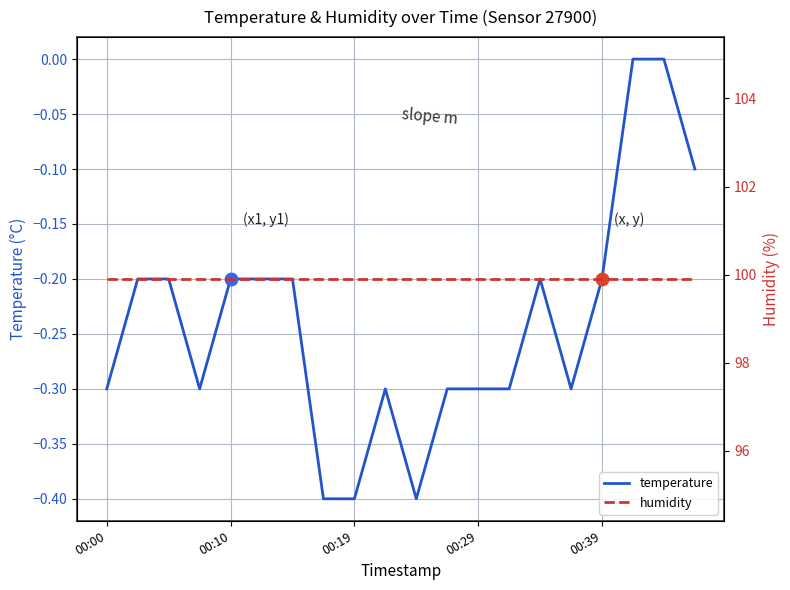

What is the total value across all series at 00:29?

99.6